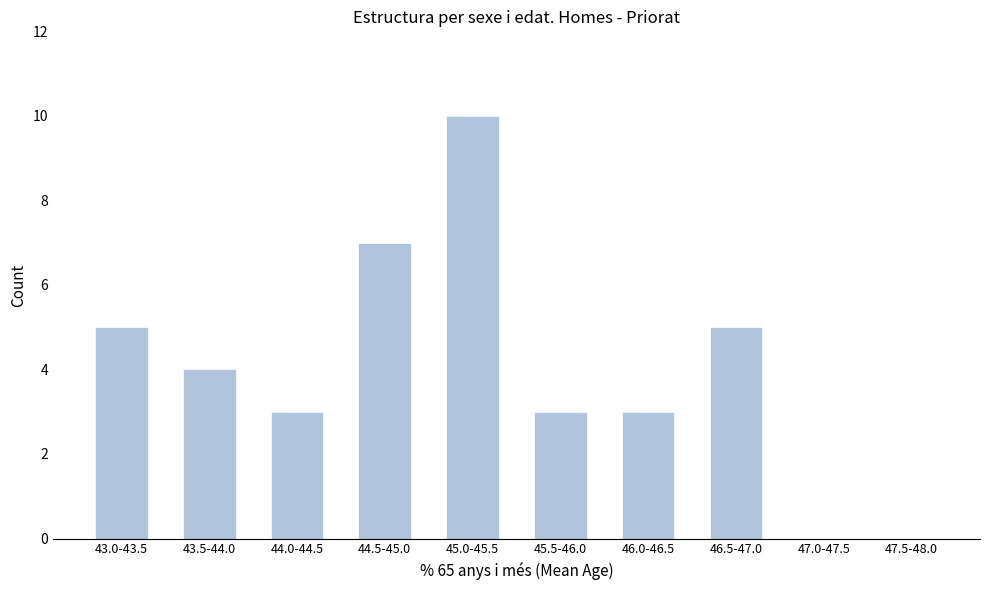

Reading right to left, what are all the values shown in this chart?

47.5-48.0=0	47.0-47.5=0	46.5-47.0=5	46.0-46.5=3	45.5-46.0=3	45.0-45.5=10	44.5-45.0=7	44.0-44.5=3	43.5-44.0=4	43.0-43.5=5